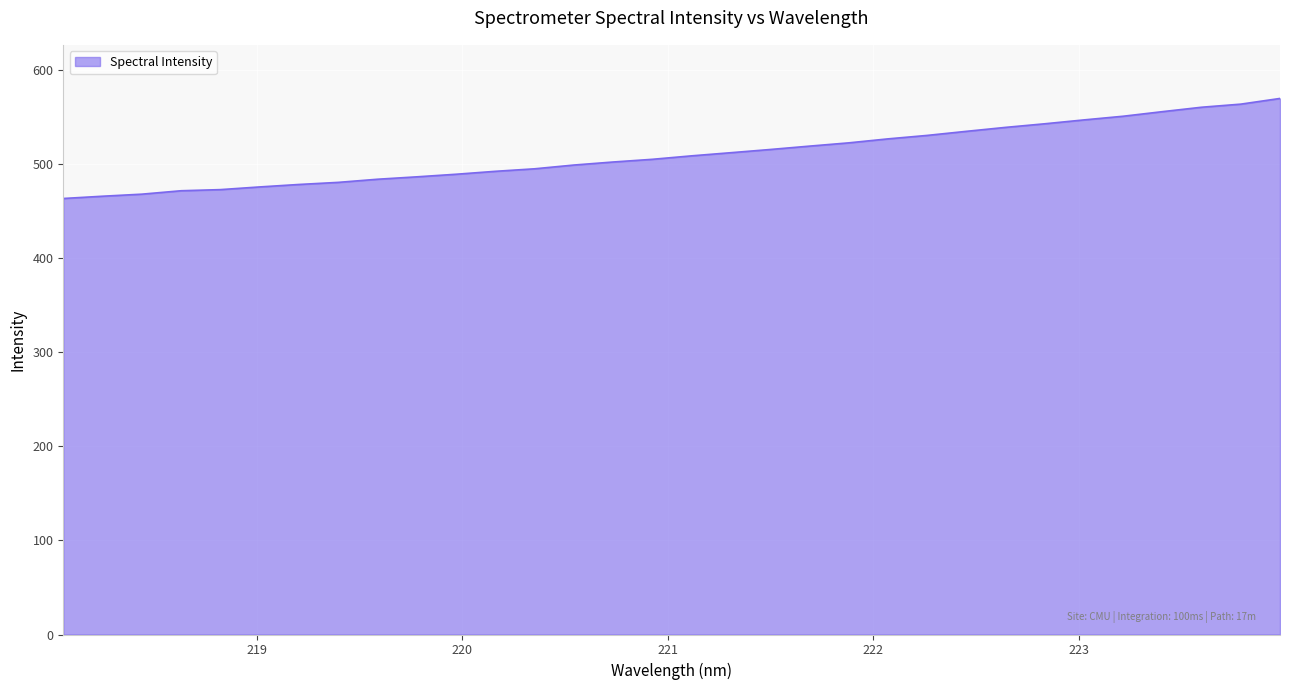

What is the maximum value shown in the chart?

570.3